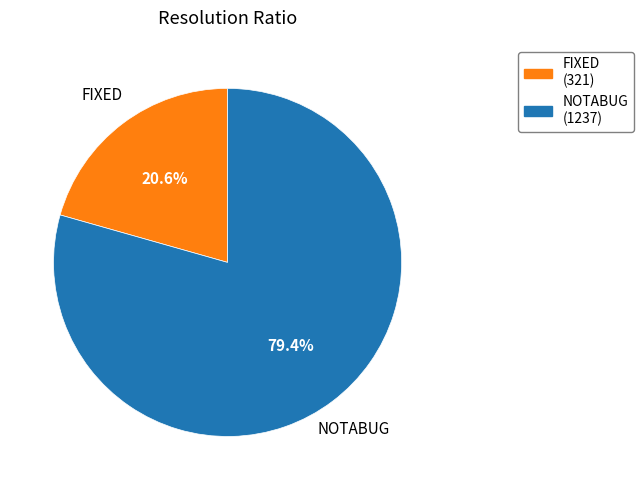

Is there any slice that represents more than half of the pie?

Yes